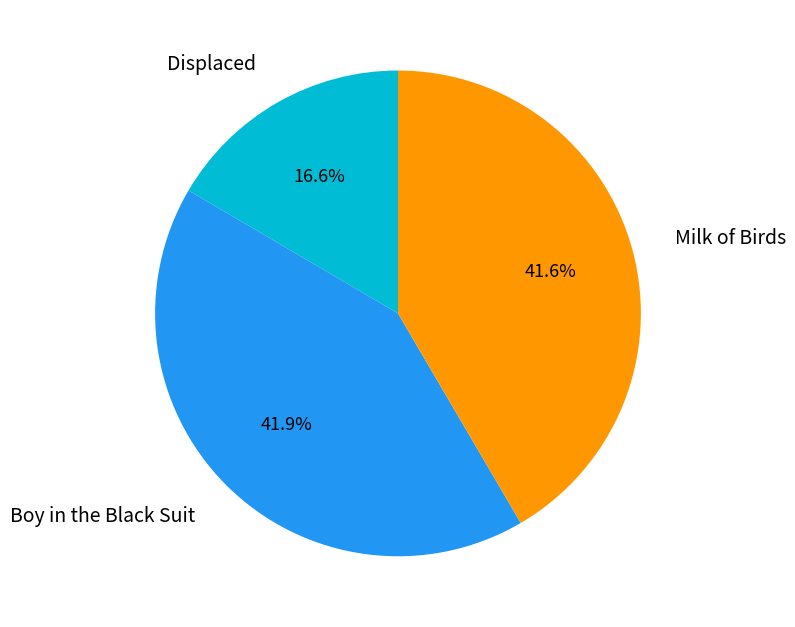

Is there any slice that represents more than half of the pie?

No